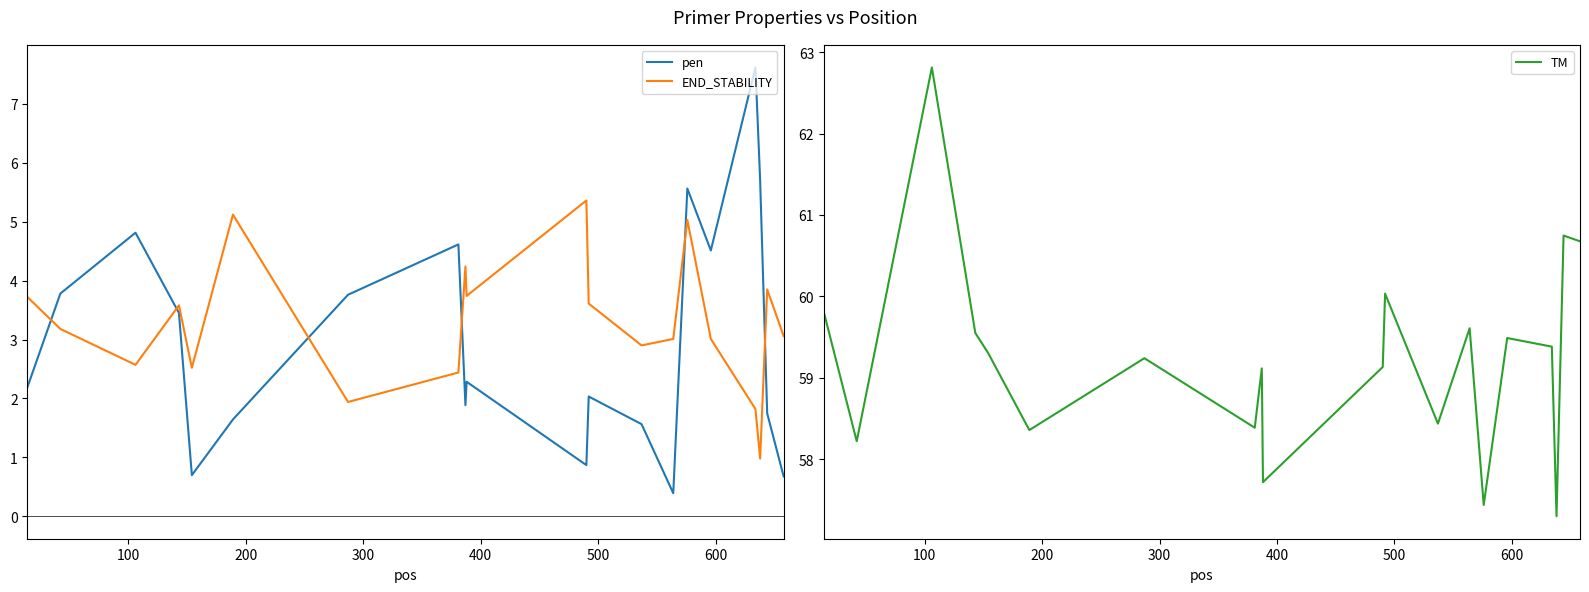

What is the average value of the pen series?

3.0